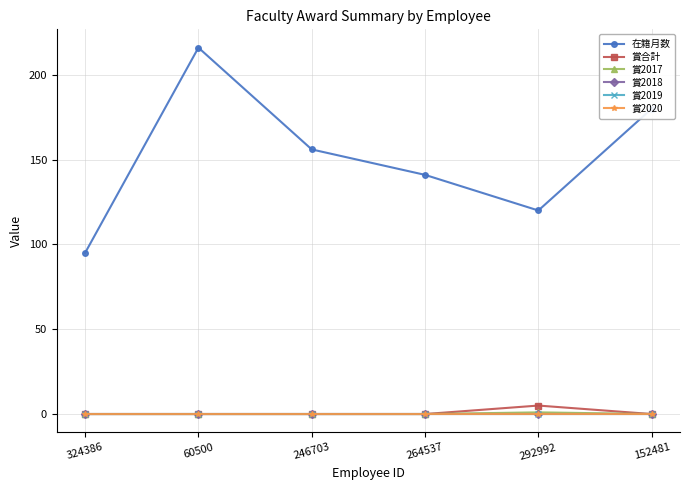

What is the label of the 1st point from the right?

152481